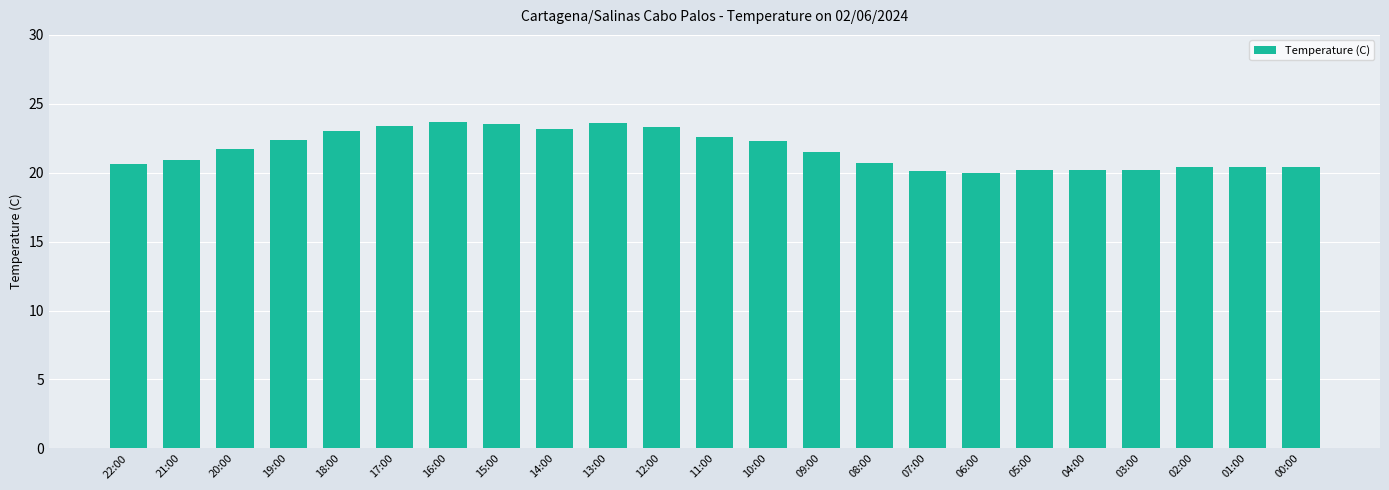

What value does the data have at 10:00?

22.3